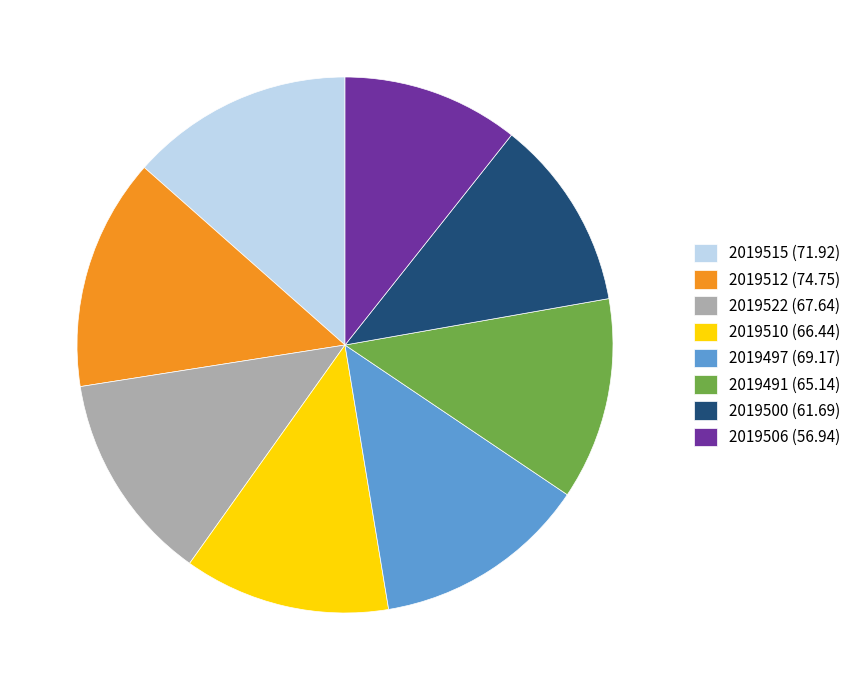

What is the ratio of the value at 2019522 (67.64) to the value at 2019510 (66.44)?

1.0